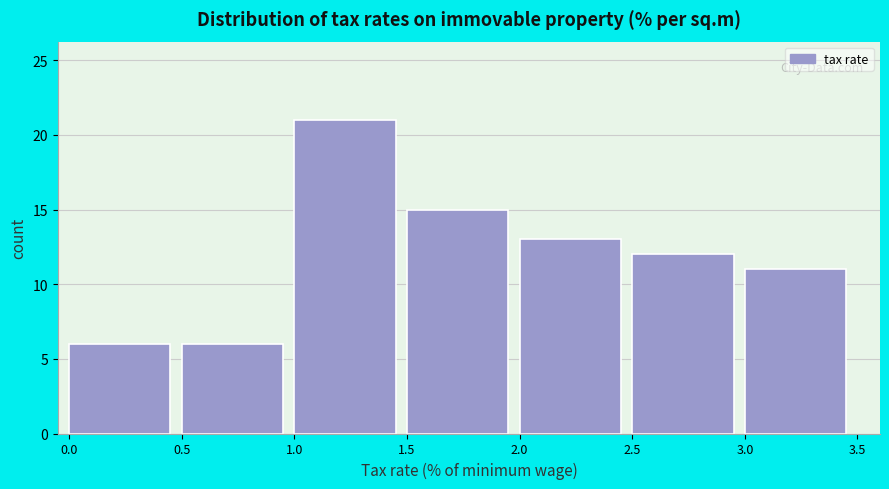

Reading left to right, list every bar in this chart as the range it spans on the x-axis followed by its height. The values are not printed on the chart, so give them approximately, as read against the axis.

0.0 to 0.5: 6
0.5 to 1.0: 6
1.0 to 1.5: 21
1.5 to 2.0: 15
2.0 to 2.5: 13
2.5 to 3.0: 12
3.0 to 3.5: 11